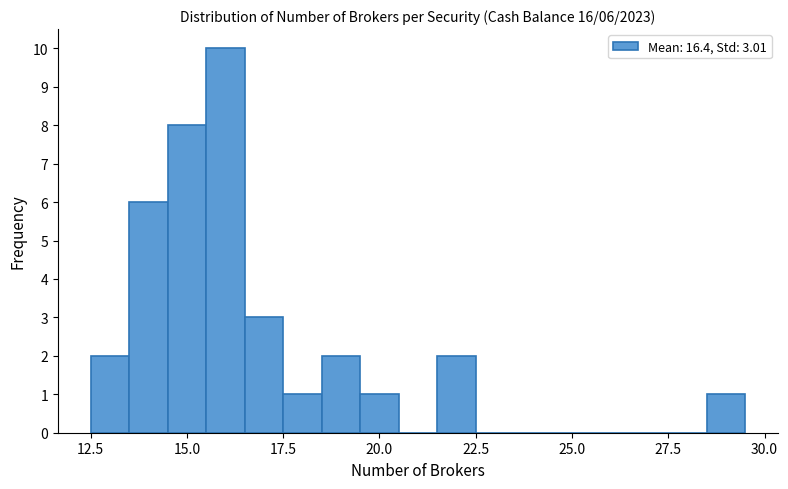

Read against the x-axis, roughly where is the centre of the tallest bar?

16.0